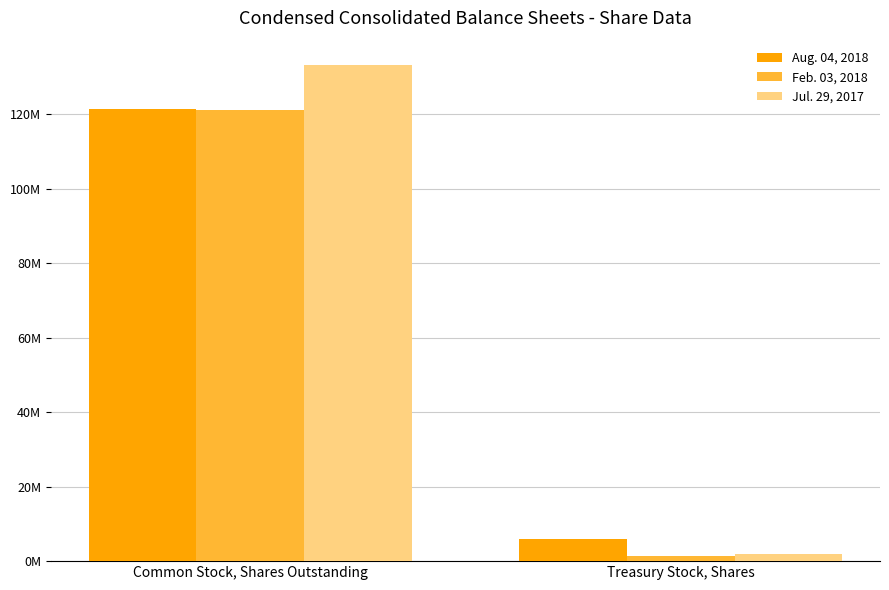

Which series has the largest range (max minus min)?

Jul. 29, 2017